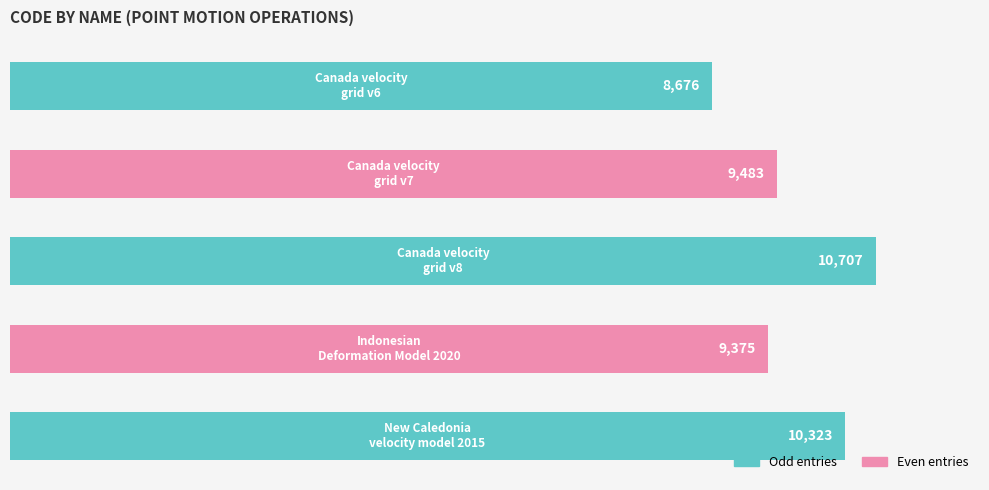

What is the greatest value displayed?

10707